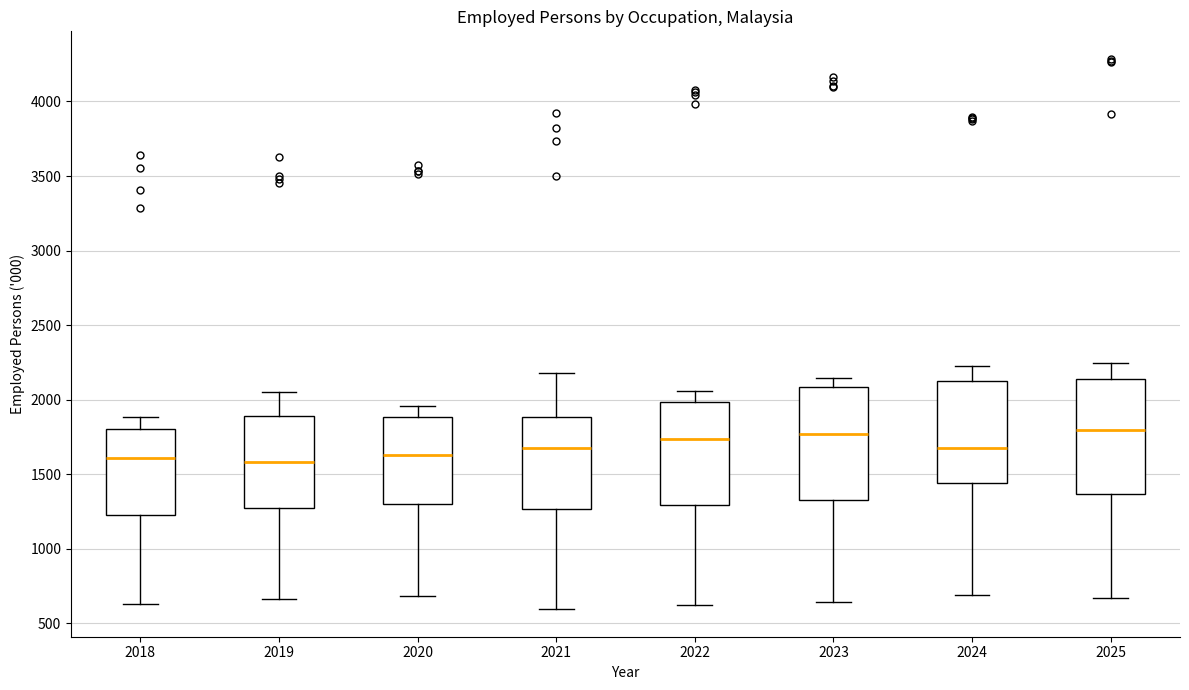

Where is the lower edge of the box at x = 2022 on the y-axis? The values are not printed on the chart, so give them approximately, as read against the axis.

1300